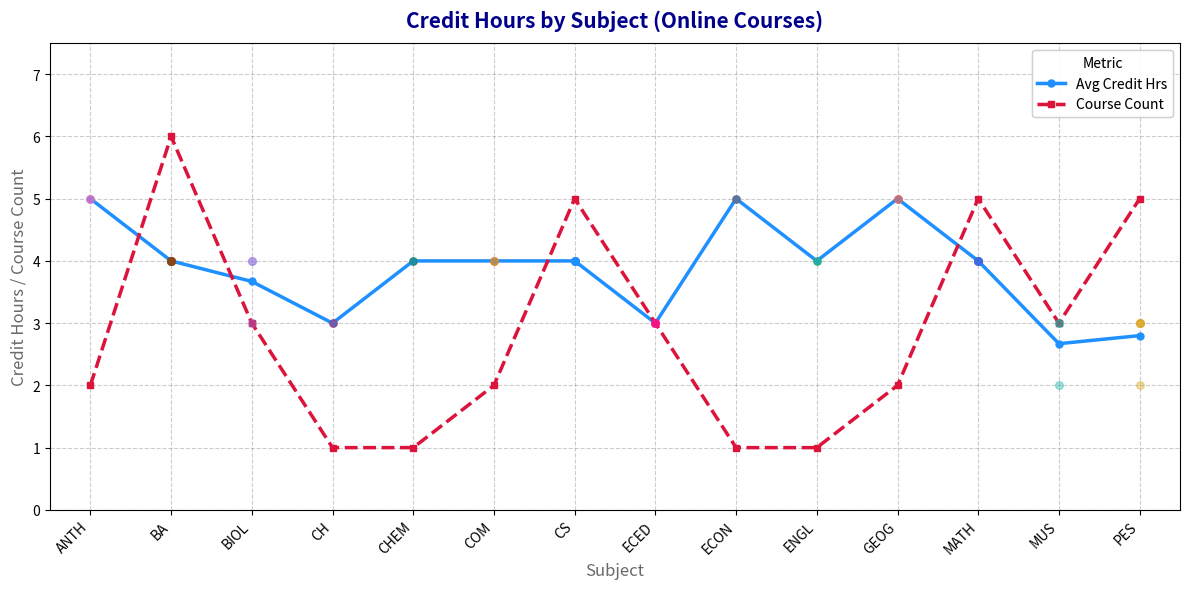

Which series has the largest total across all categories?

Avg Credit Hrs